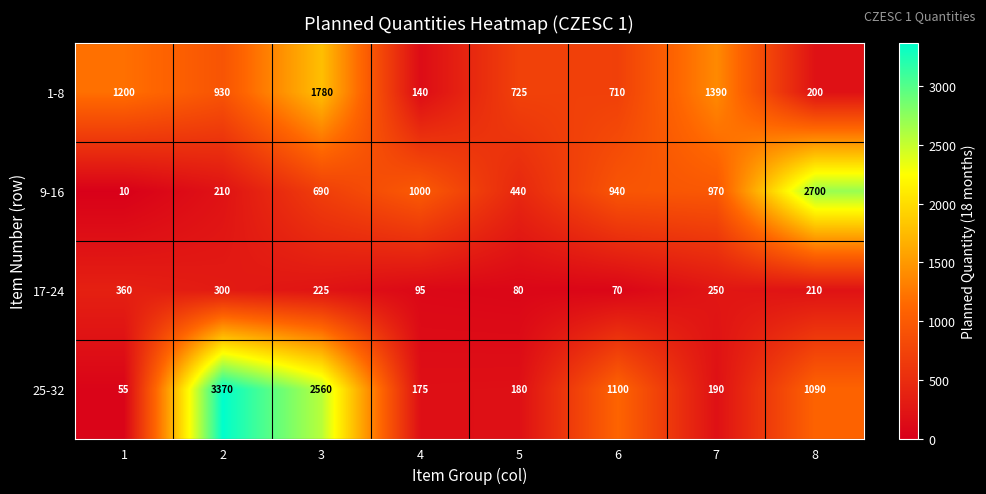

At which category is the sum across all series the highest?

3